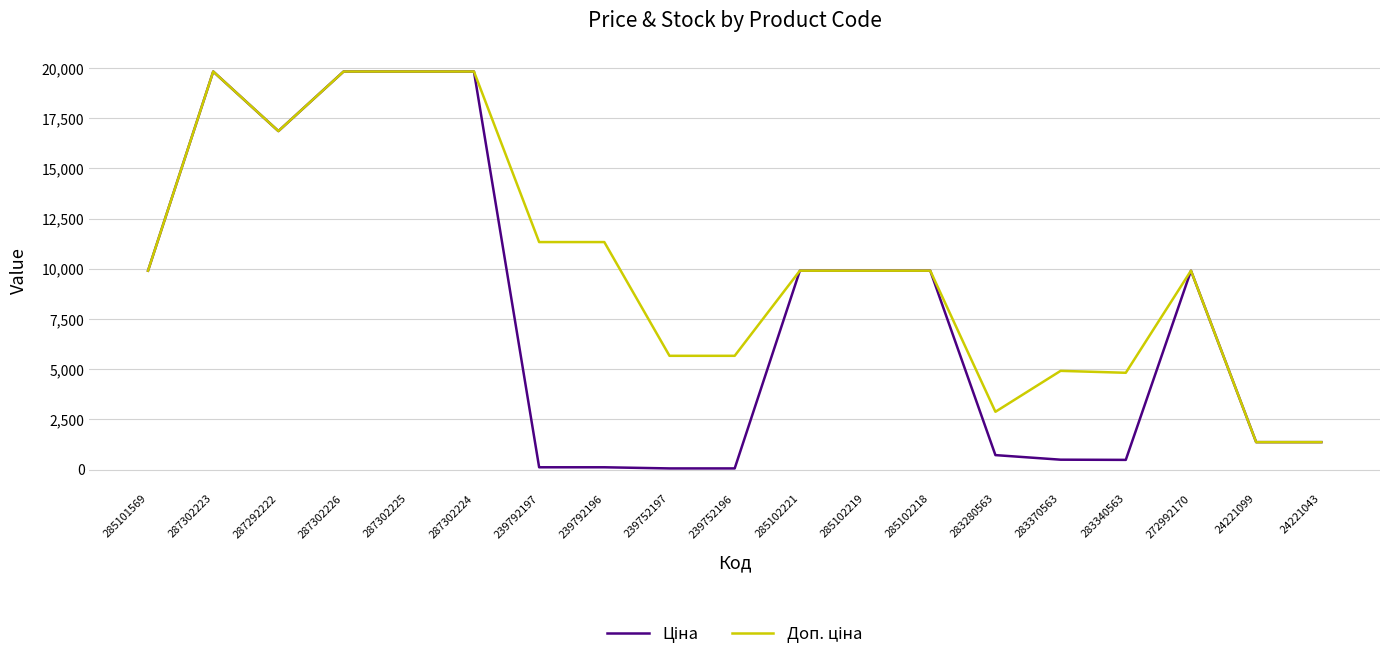

What is the greatest value displayed?

19831.1